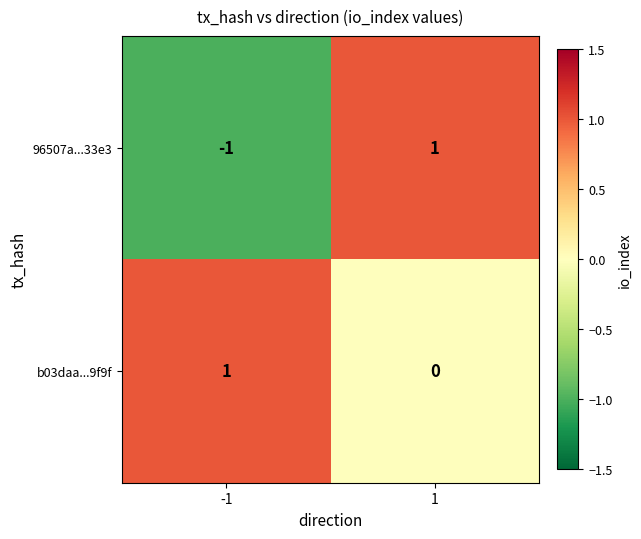

Reading left to right, list all the values displayed in this chart.

96507a...33e3: -1	1
b03daa...9f9f: 1	0